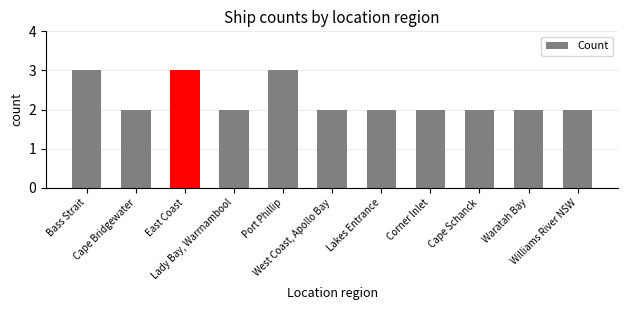

What is the maximum value shown in the chart?

3